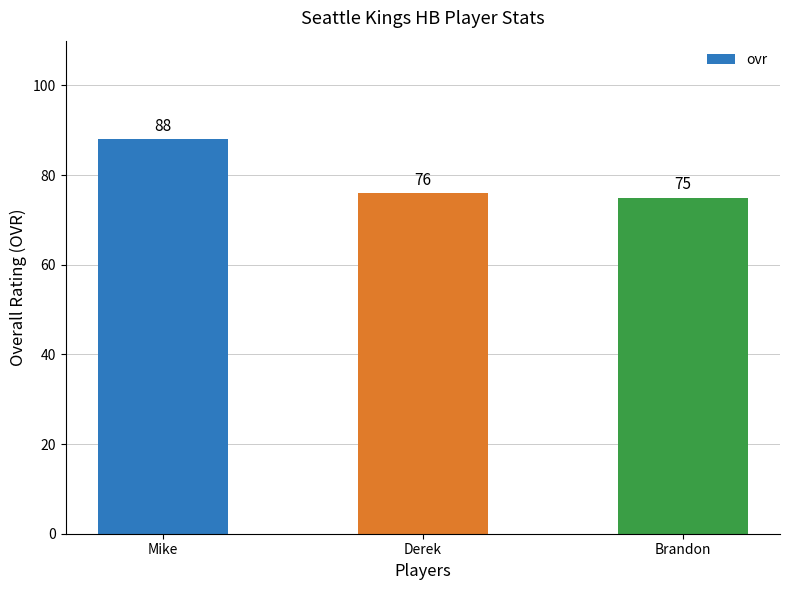

Where does the data first go above 76?

Mike